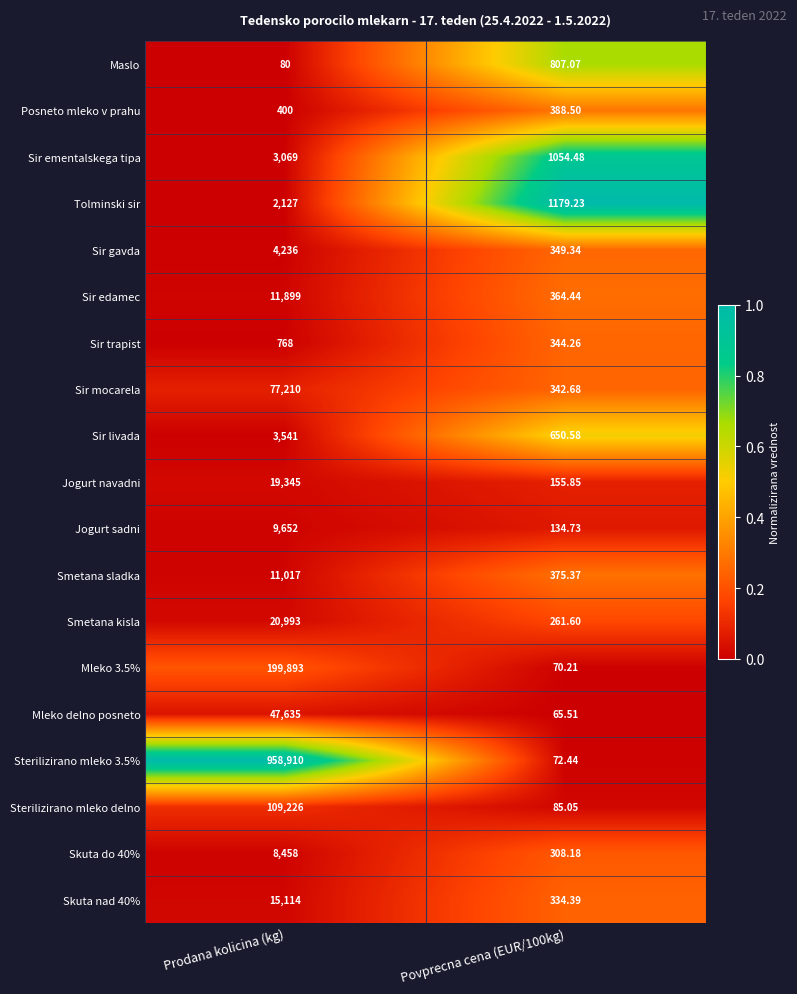

Is the value of Maslo at Prodana kolicina (kg) greater than the value of Smetana kisla at Prodana kolicina (kg)?

No